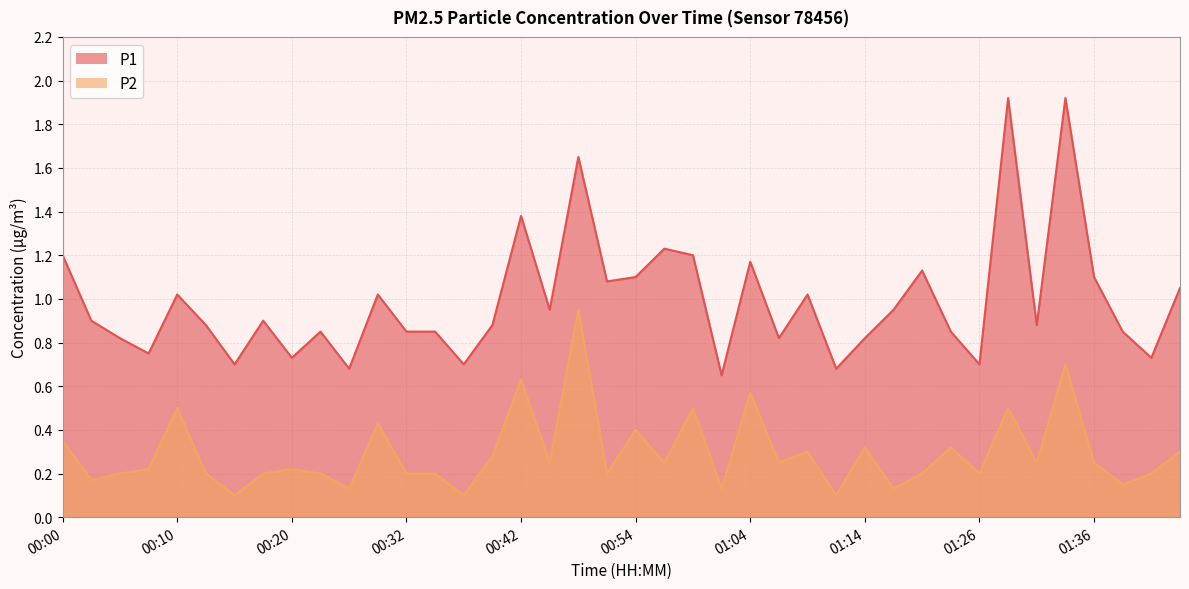

Is it true that P2 equals 0.3 at 01:26?

False